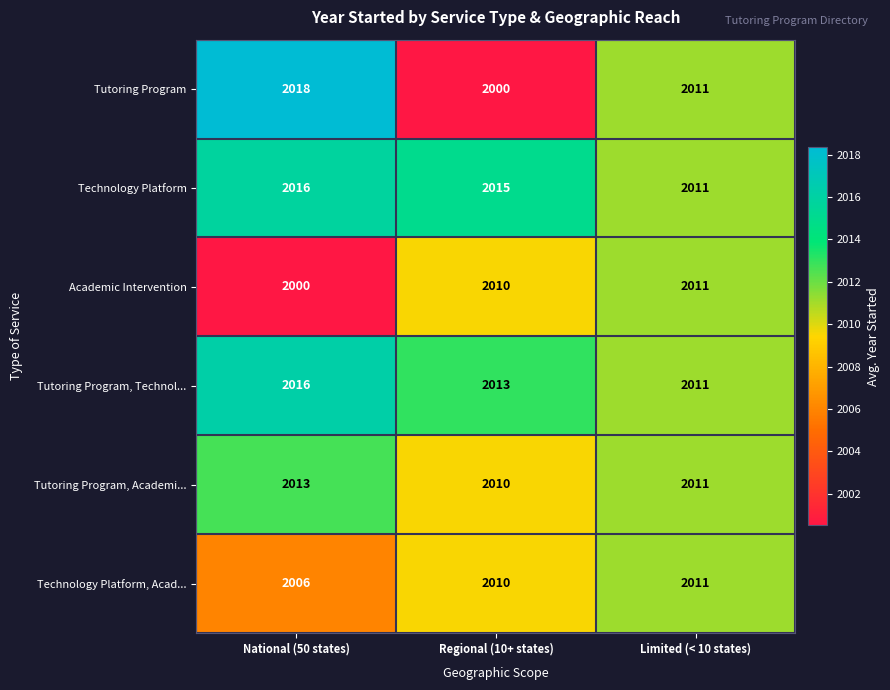

What is the difference between the maximum and minimum values in the Tutoring Program, Academi... series?

3